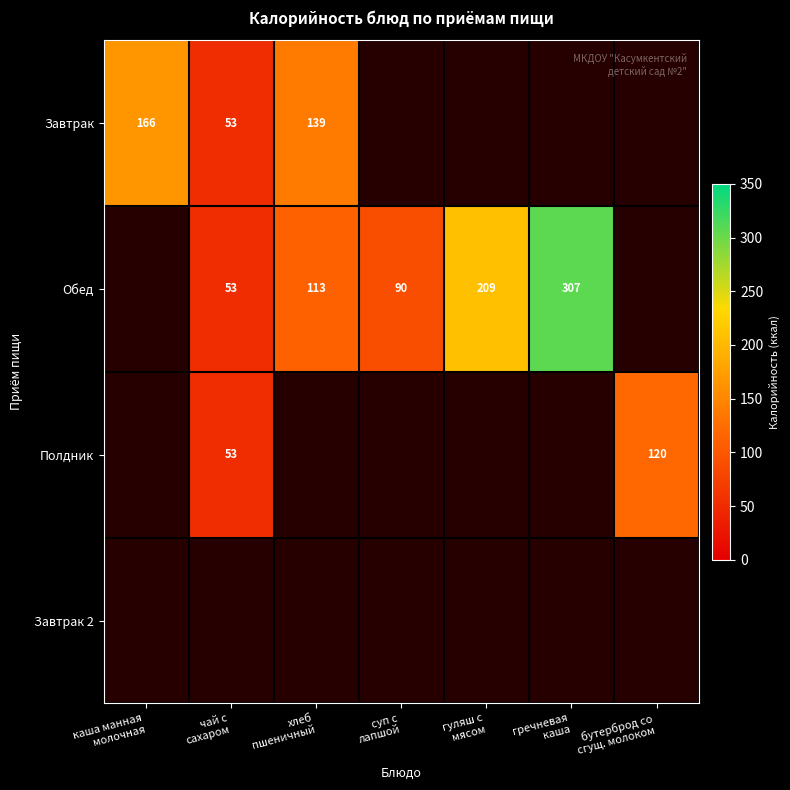

Is it true that Обед equals 131.1 at гречневая каша?

False